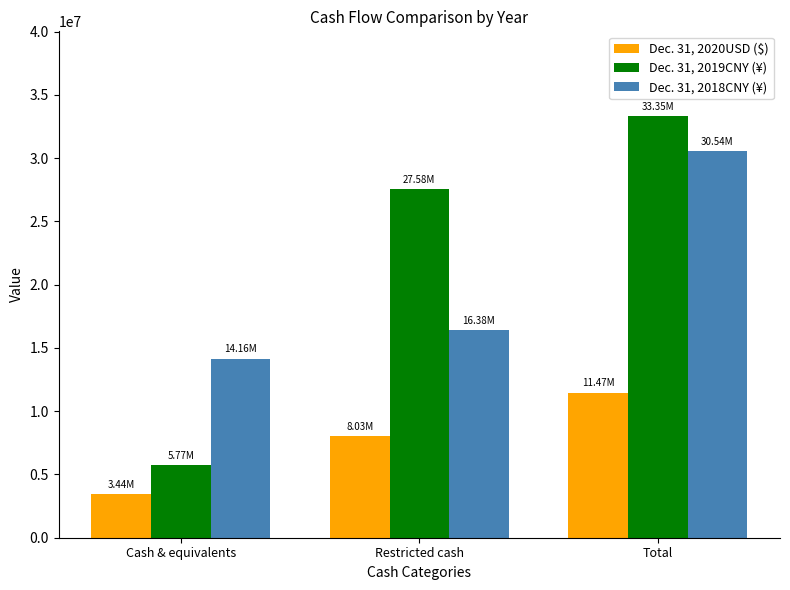

Is it true that Dec. 31, 2020USD ($) equals 4464271 at Restricted cash?

False